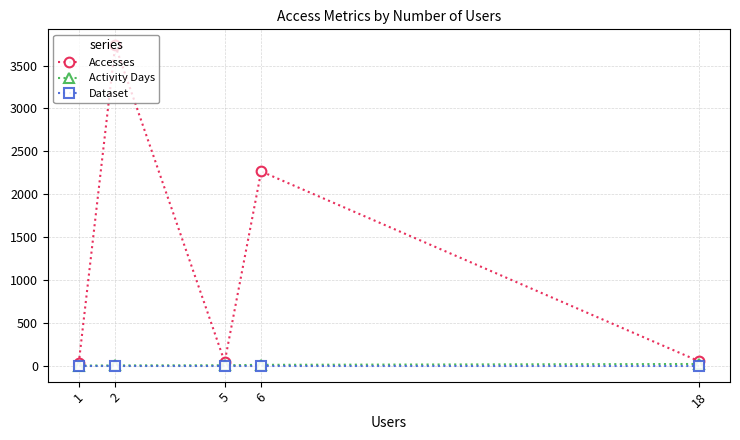

Which series changed the most between 2 and 6?

Accesses